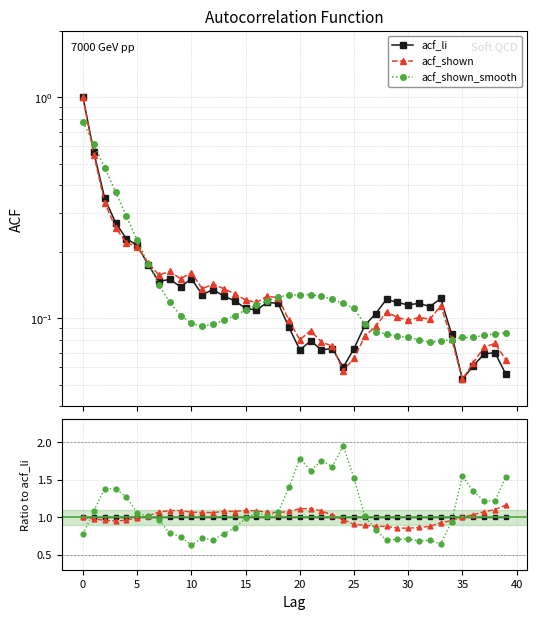

How many times do acf_shown and acf_li cross each other?

2